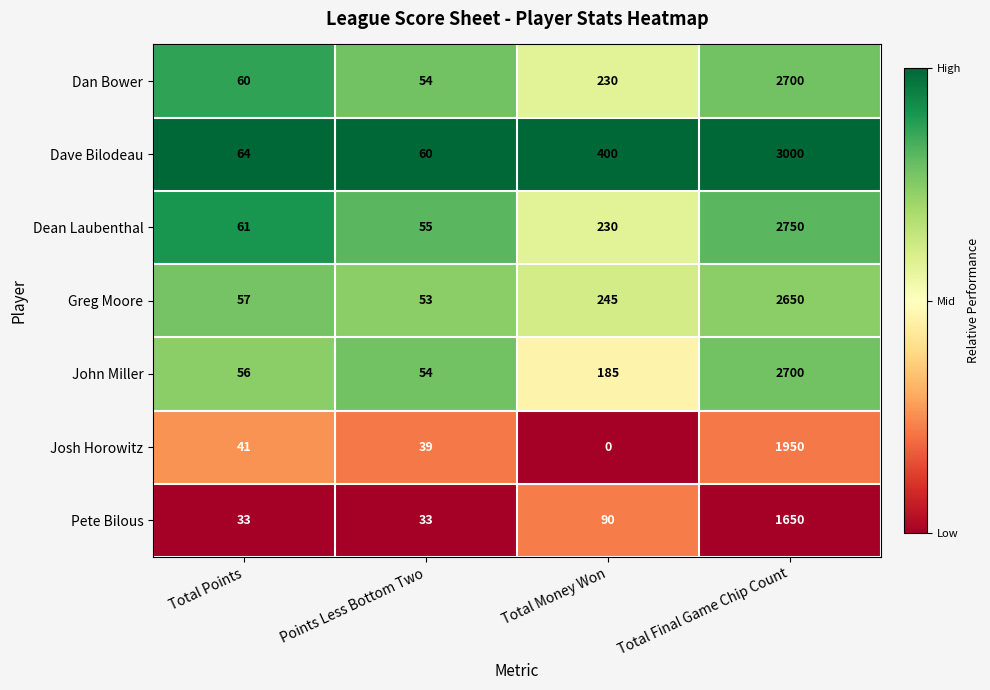

How many distinct data groups are displayed?

7